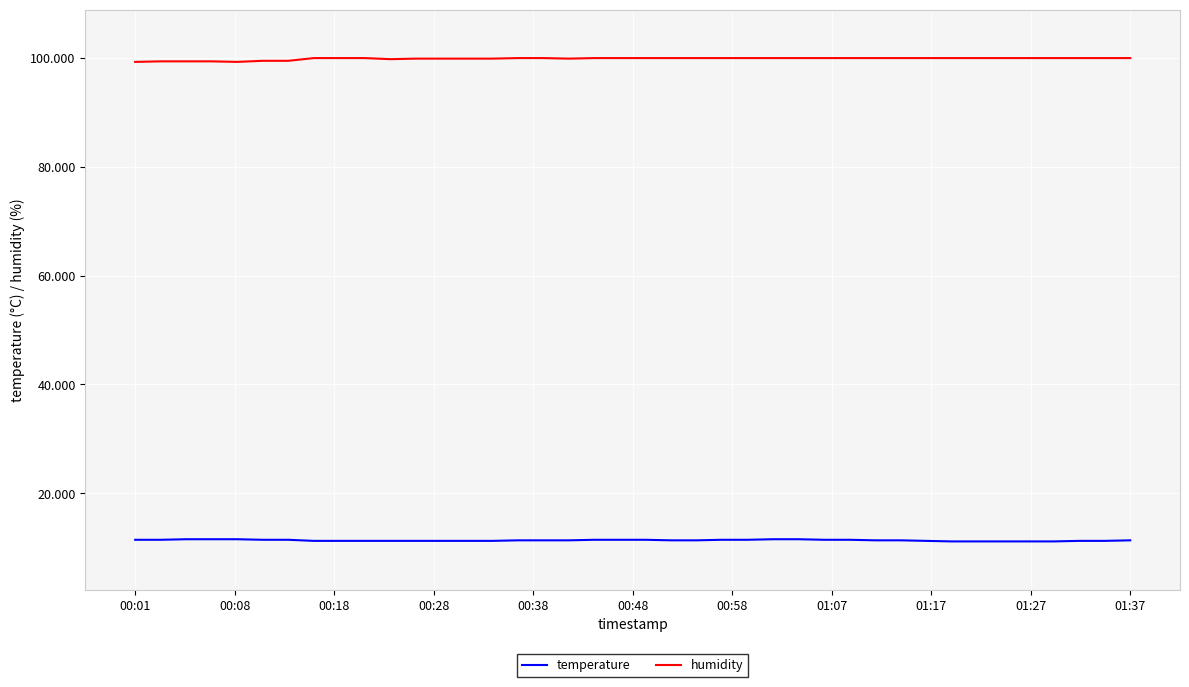

True or false: temperature and humidity intersect in this chart.

False